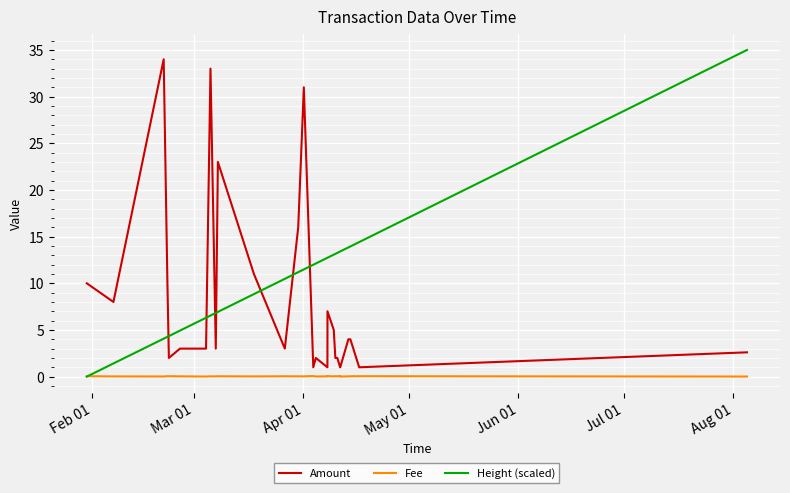

True or false: Fee and Amount cross at least once.

False